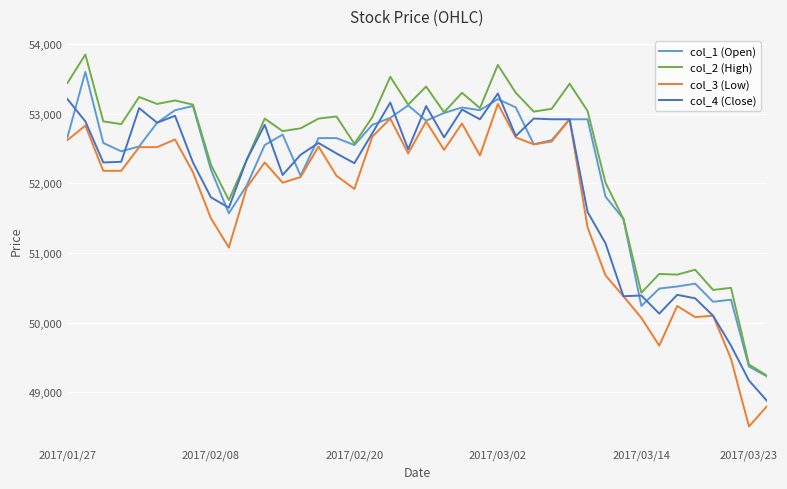

List the series in order of their overall mean, lowest first.

col_3 (Low), col_4 (Close), col_1 (Open), col_2 (High)